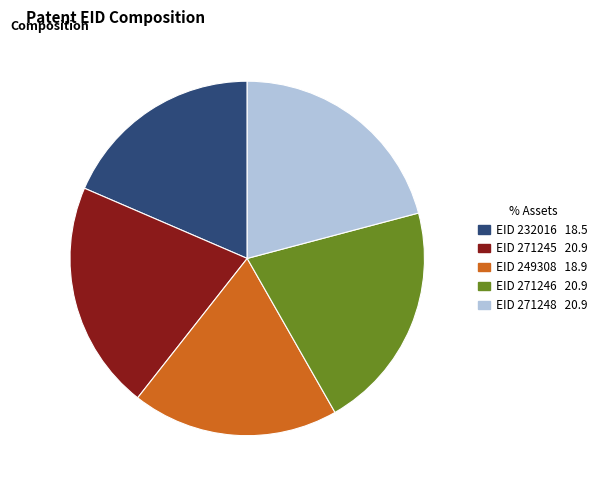

The EID 271248 20.9 slice represents 27% of the pie. True or false?

False